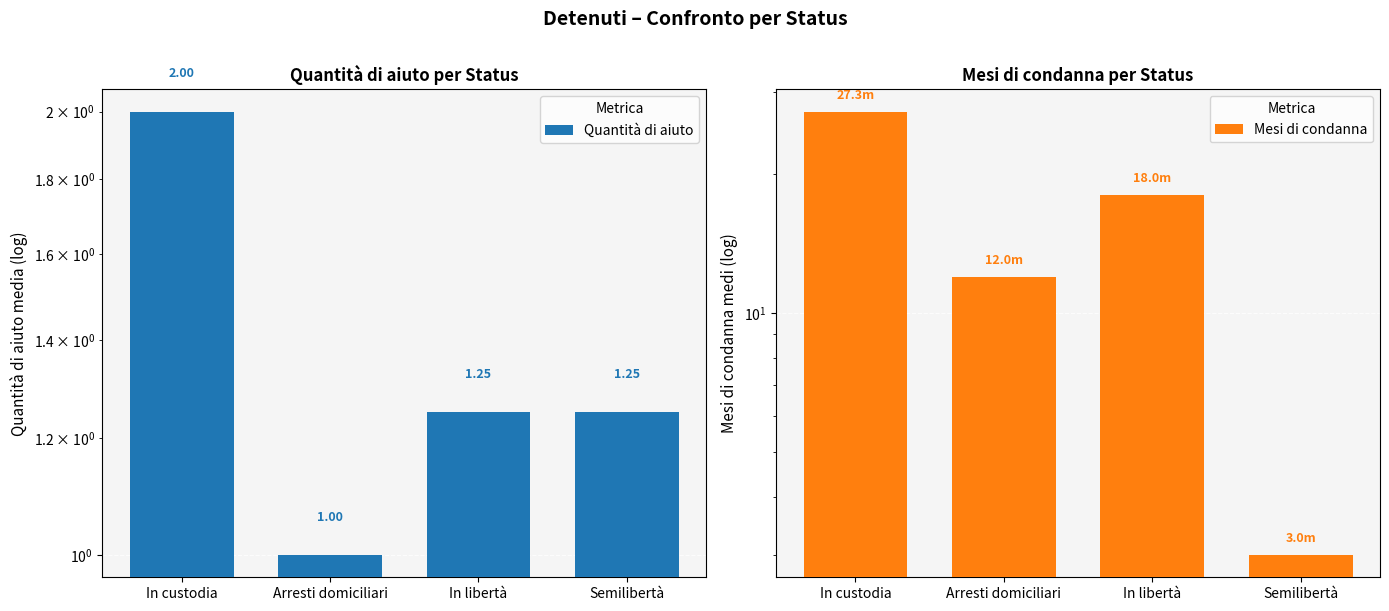

Is it true that Mesi di condanna equals 5.0 at In libertà?

False